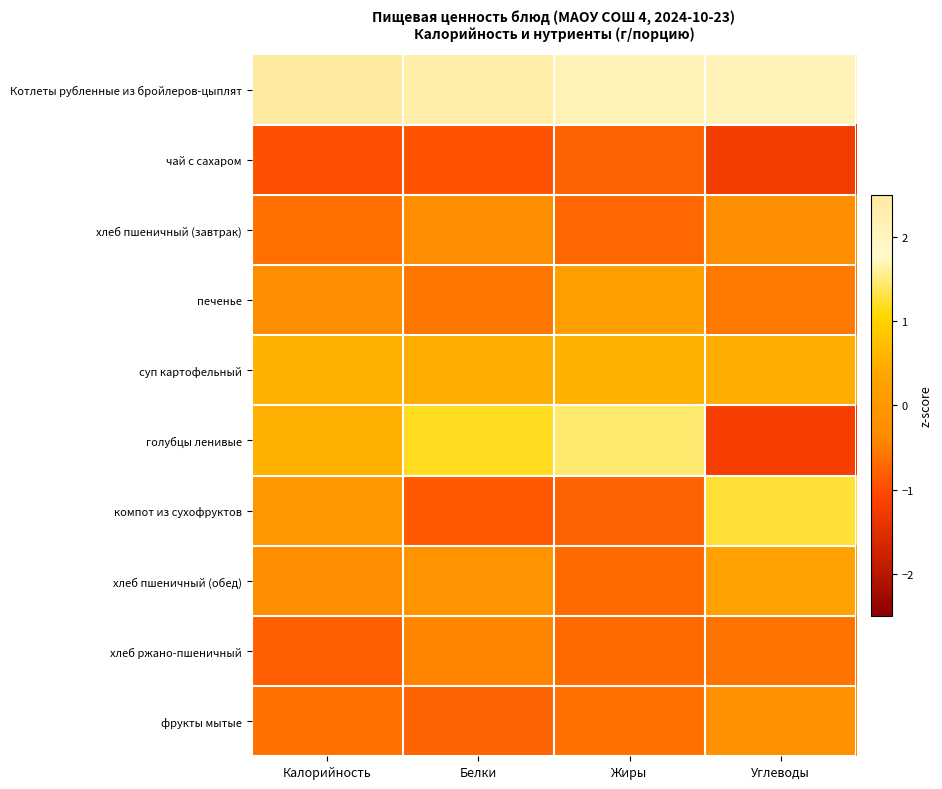

What is the minimum value shown in the chart?

-1.2